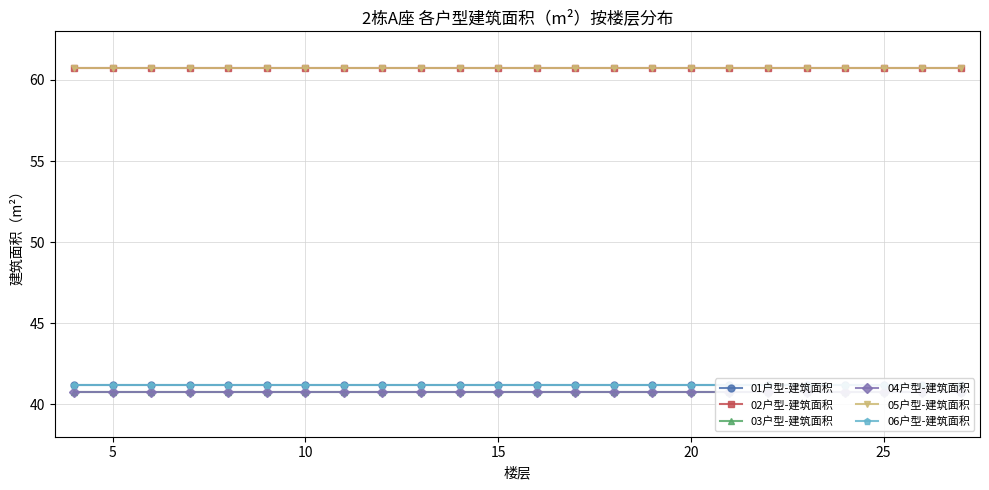

Read the 06户型-建筑面积 value at 5.

41.2